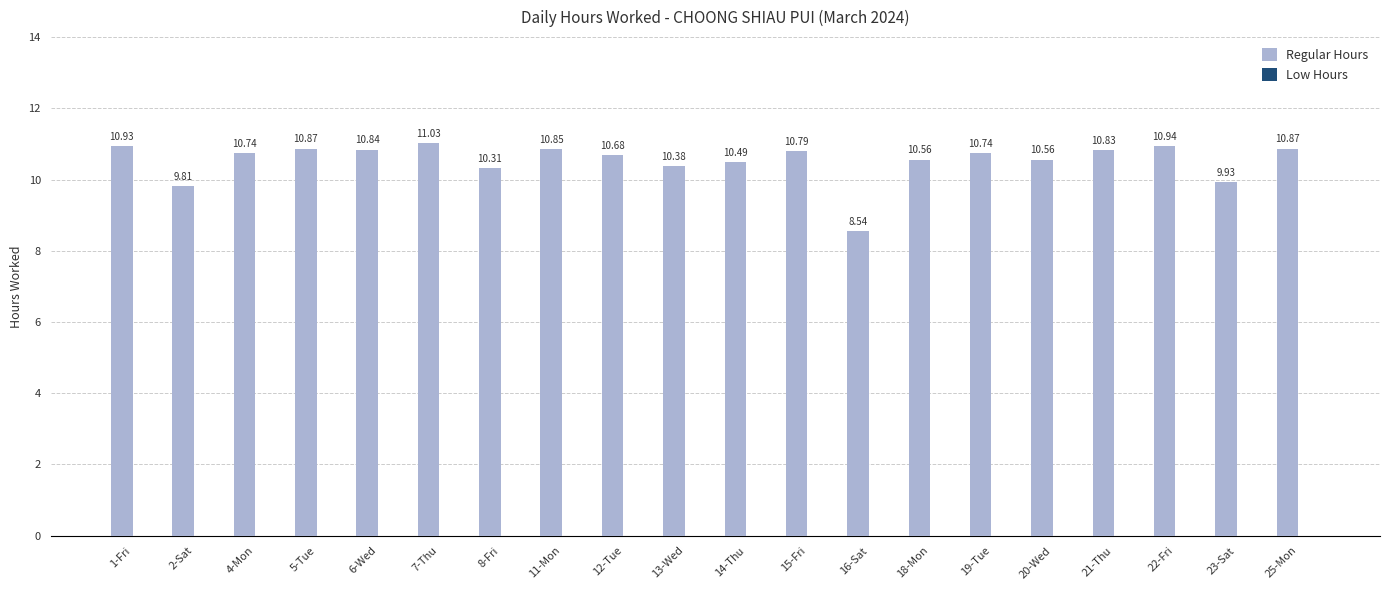

What is the sum of all values?

210.7